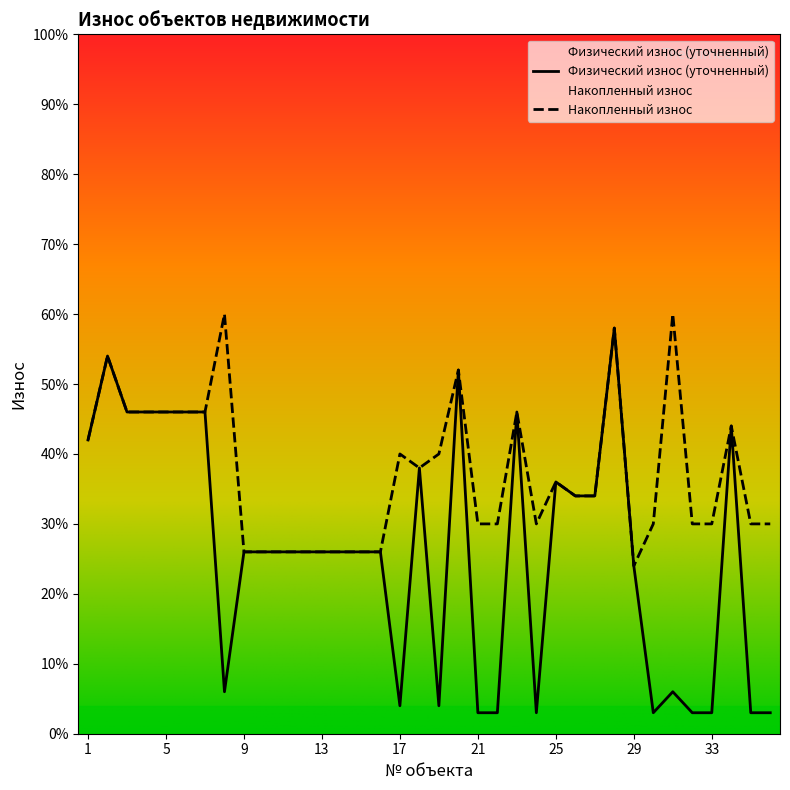

True or false: Накопленный износ and Физический износ (уточненный) intersect in this chart.

False